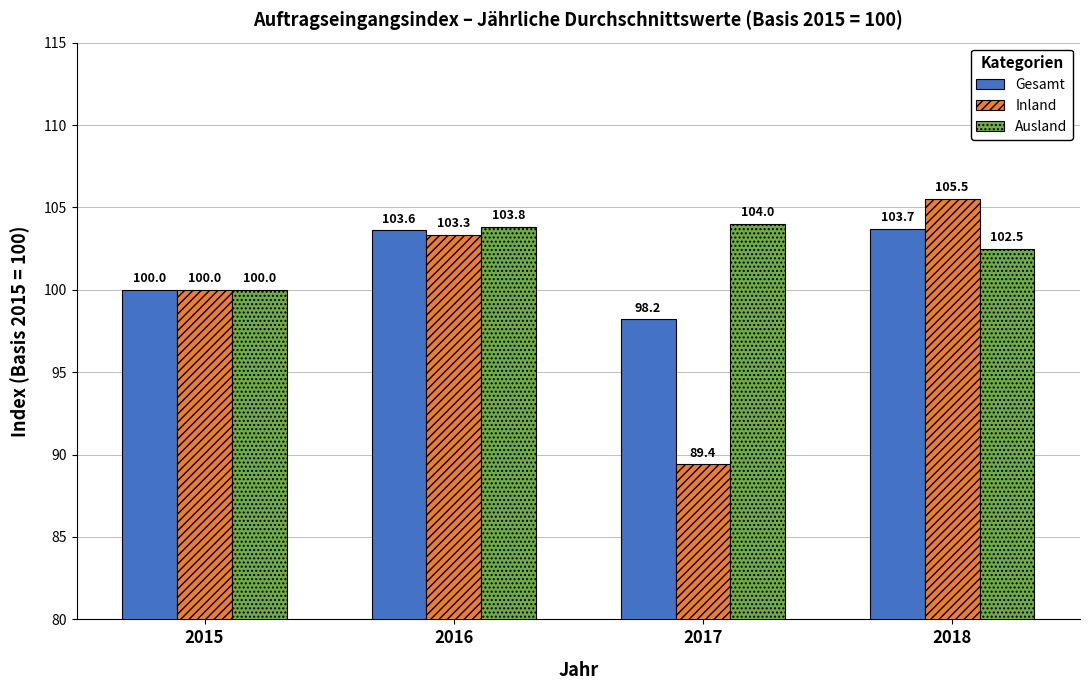

Reading right to left, list all the values displayed in this chart.

Gesamt: 103.7	98.2	103.6	100.0
Inland: 105.5	89.4	103.3	100.0
Ausland: 102.5	104.0	103.8	100.0